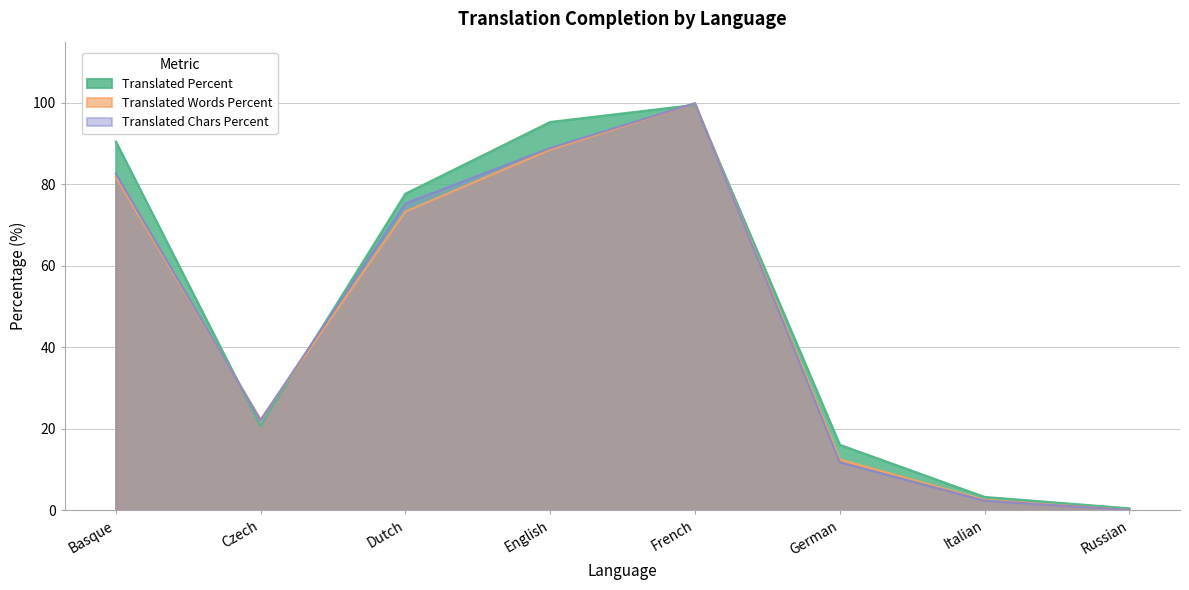

What is the sum of all translated_words_percent values?

381.0